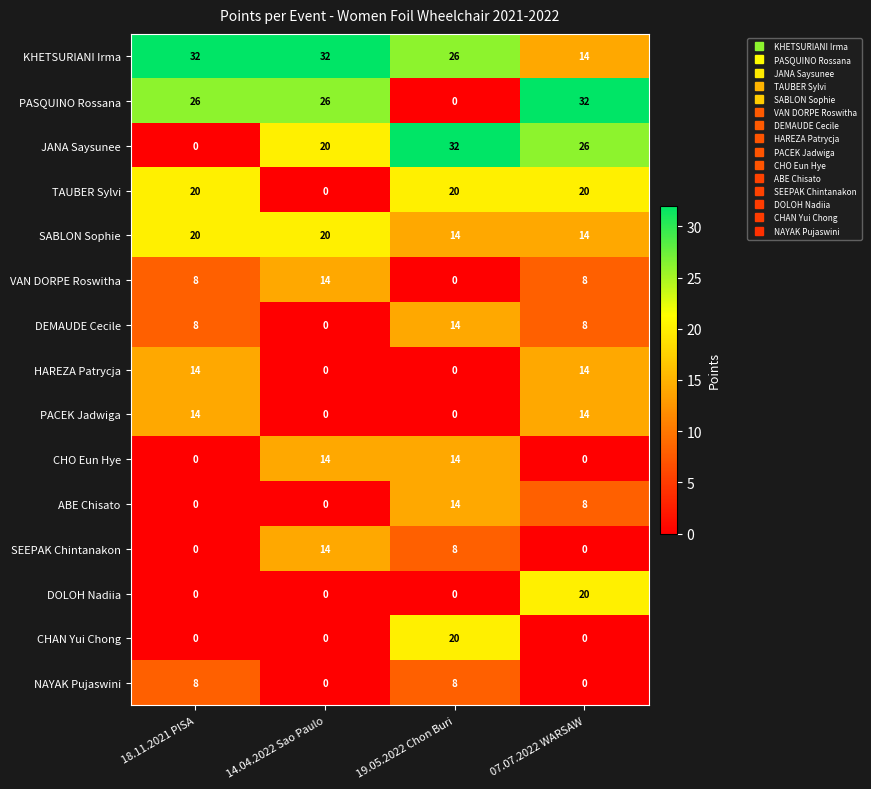

What is the approximate value of JANA Saysunee at 14.04.2022 Sao Paulo, to the nearest 10?

20